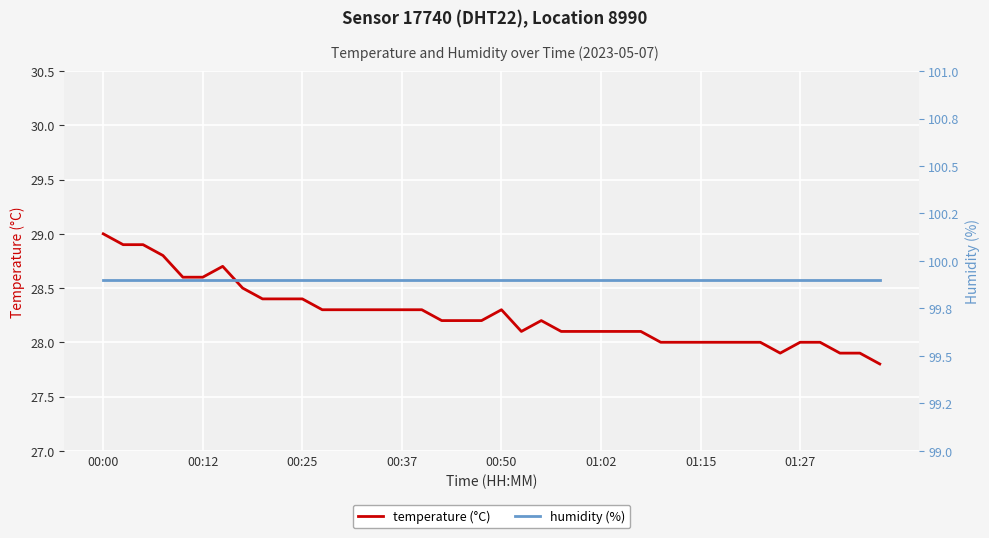

At which label does humidity (%) reach its peak?

00:00